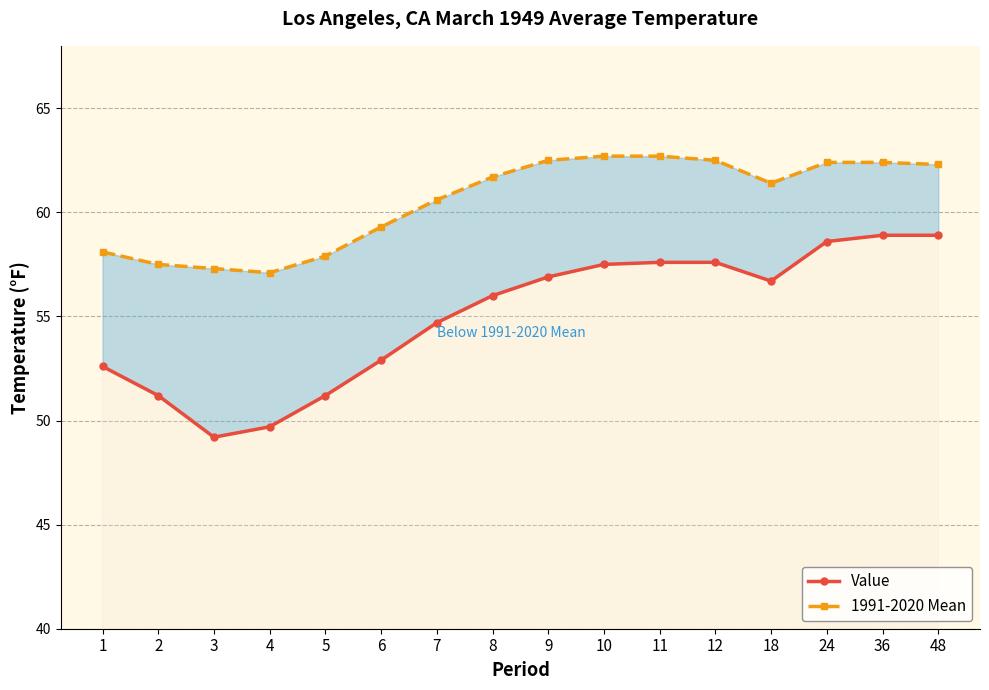

Read the Value value at 24.

58.6